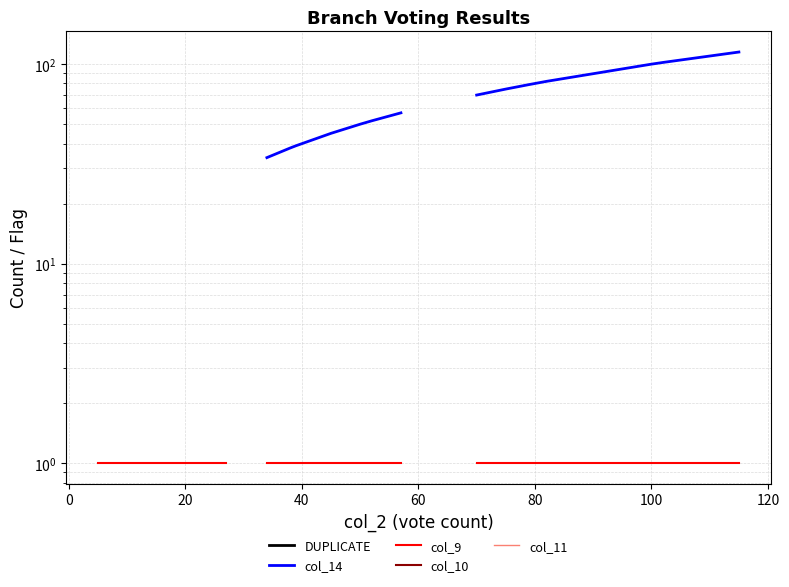

How many lines are shown in the chart?

5